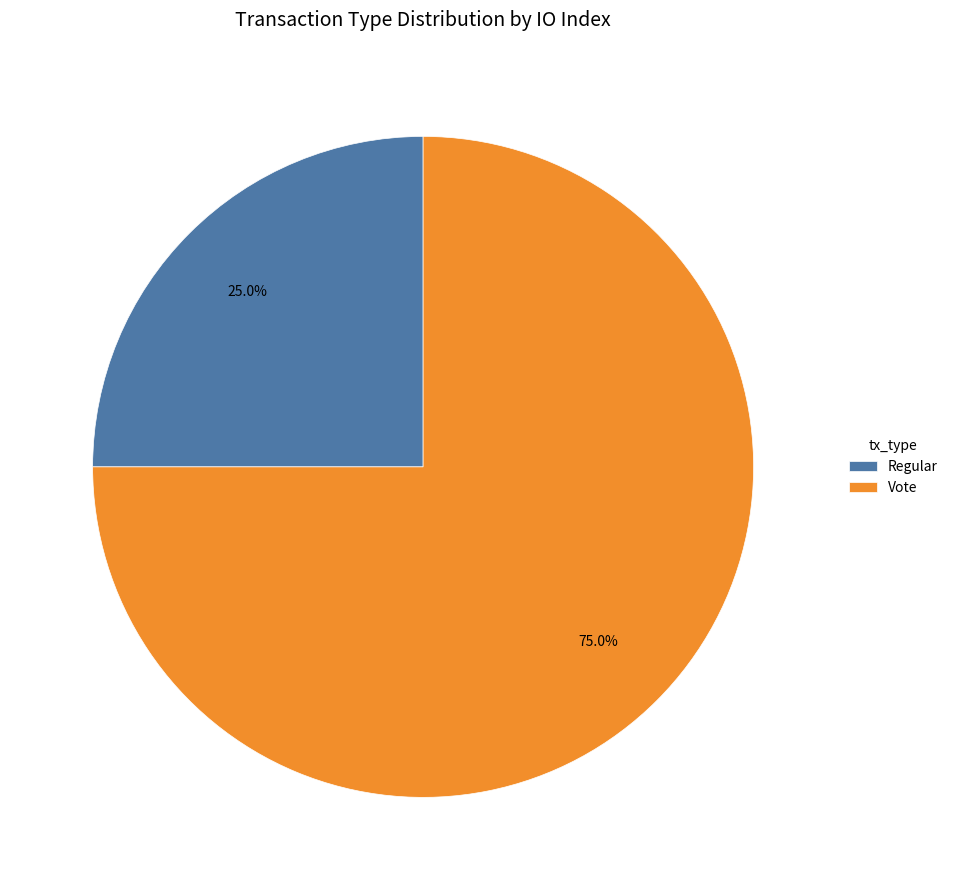

To the nearest percent, what is the combined percentage of Vote and Regular?

100%